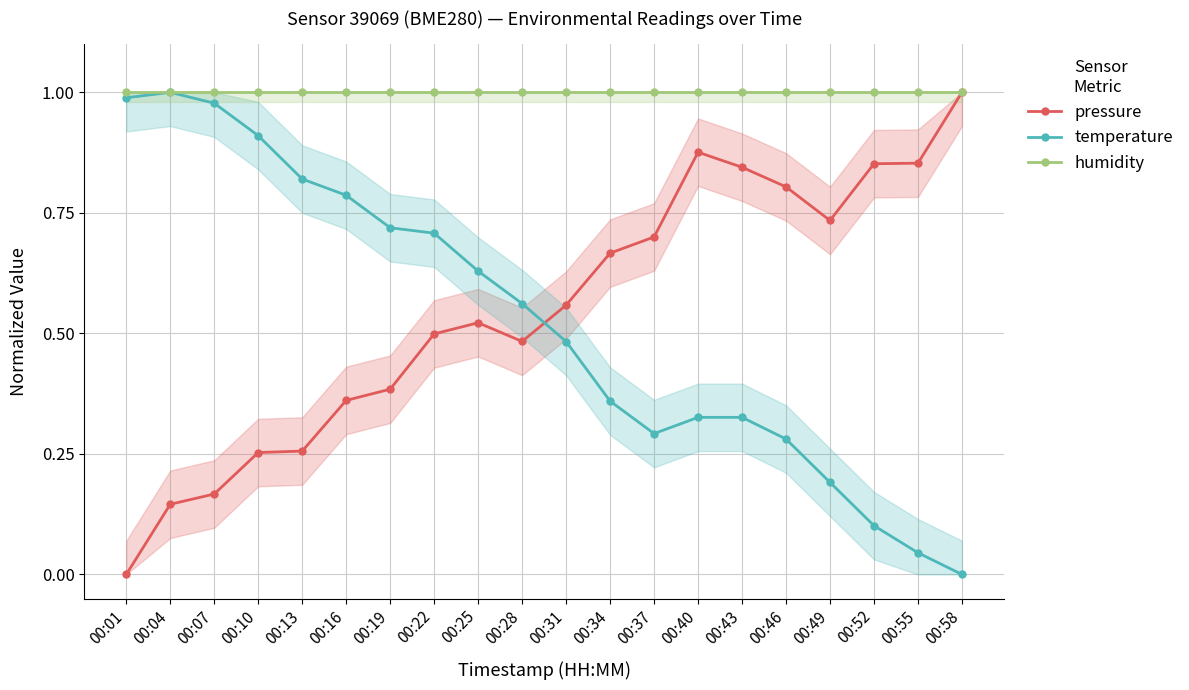

True or false: temperature has a value of 0.1 at 00:37.

False